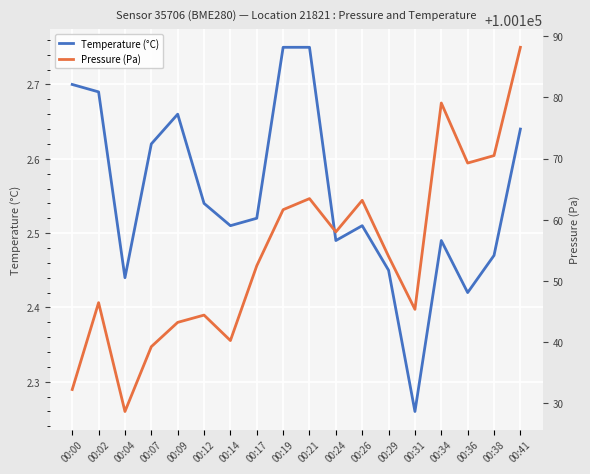

What is the value of the Pressure (Pa) point at the 1st from the left?

100132.3